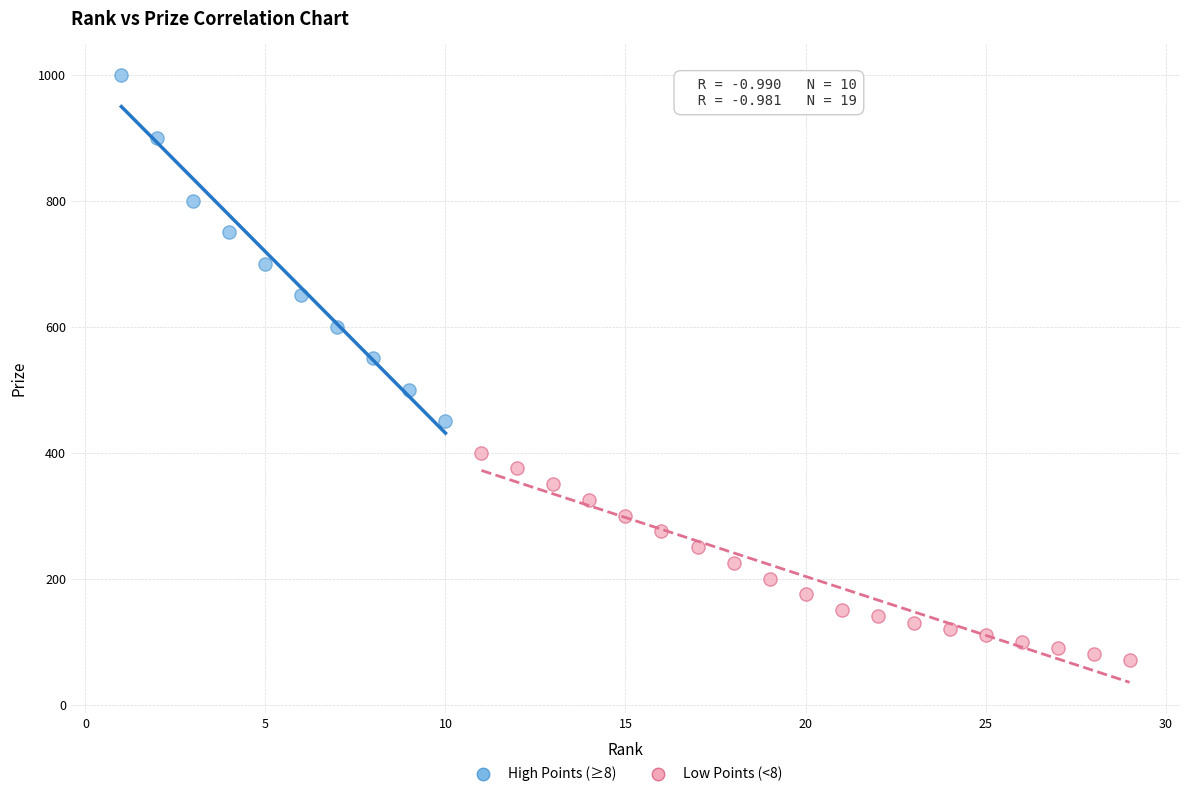

Which series has the largest Y range (max minus min)?

High Points (≥8)